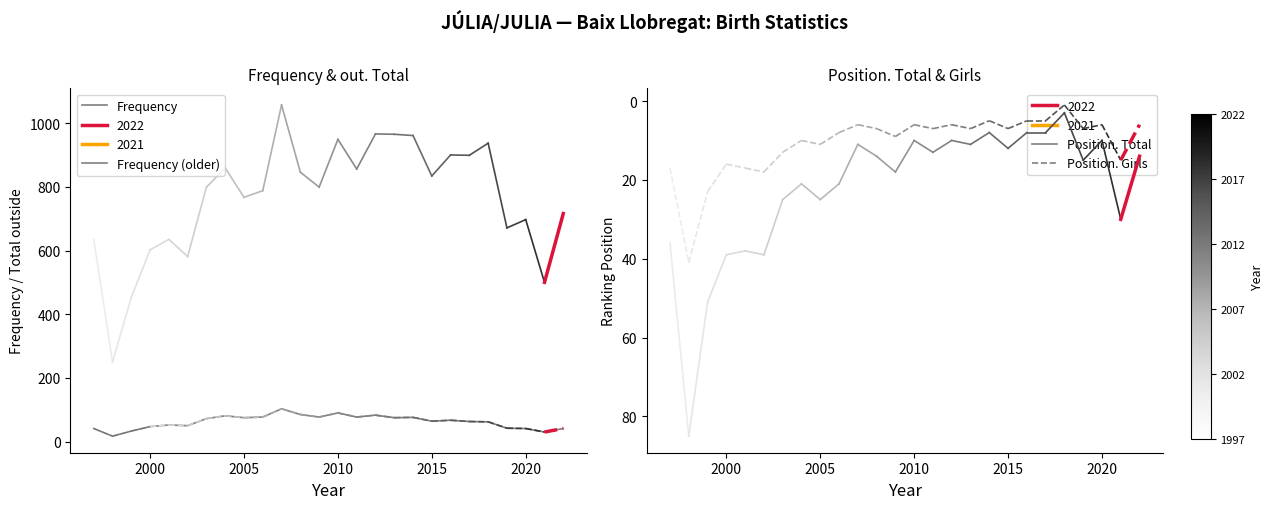

What is the difference between the maximum and minimum values?

86